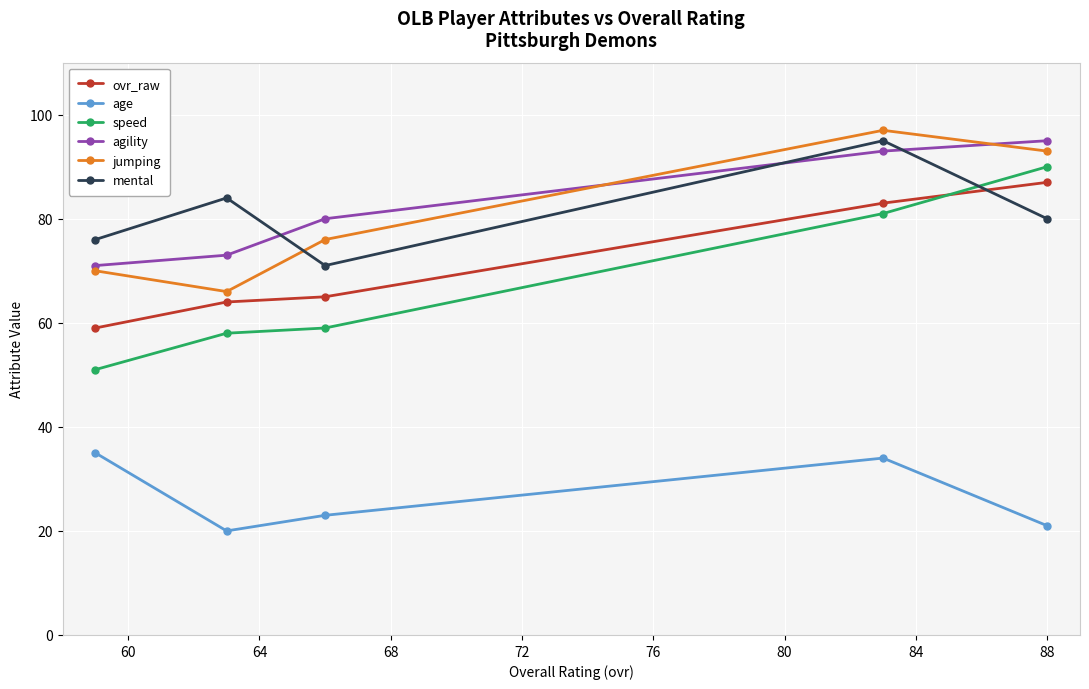

What is the maximum value shown in the chart?

97